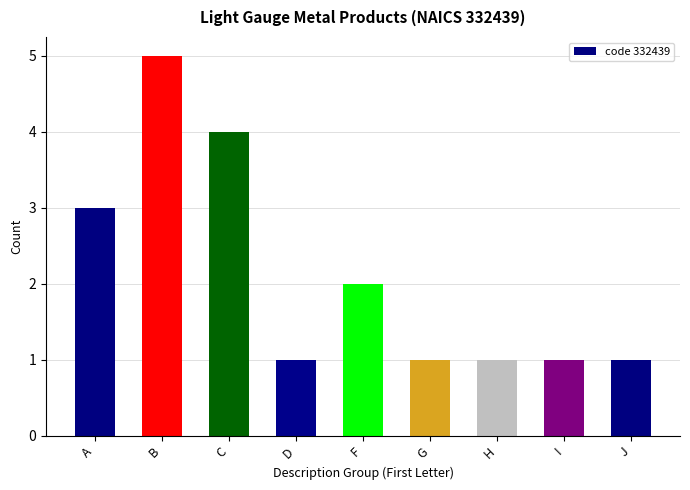

What is the ratio of the value at F to the value at I?

2.0